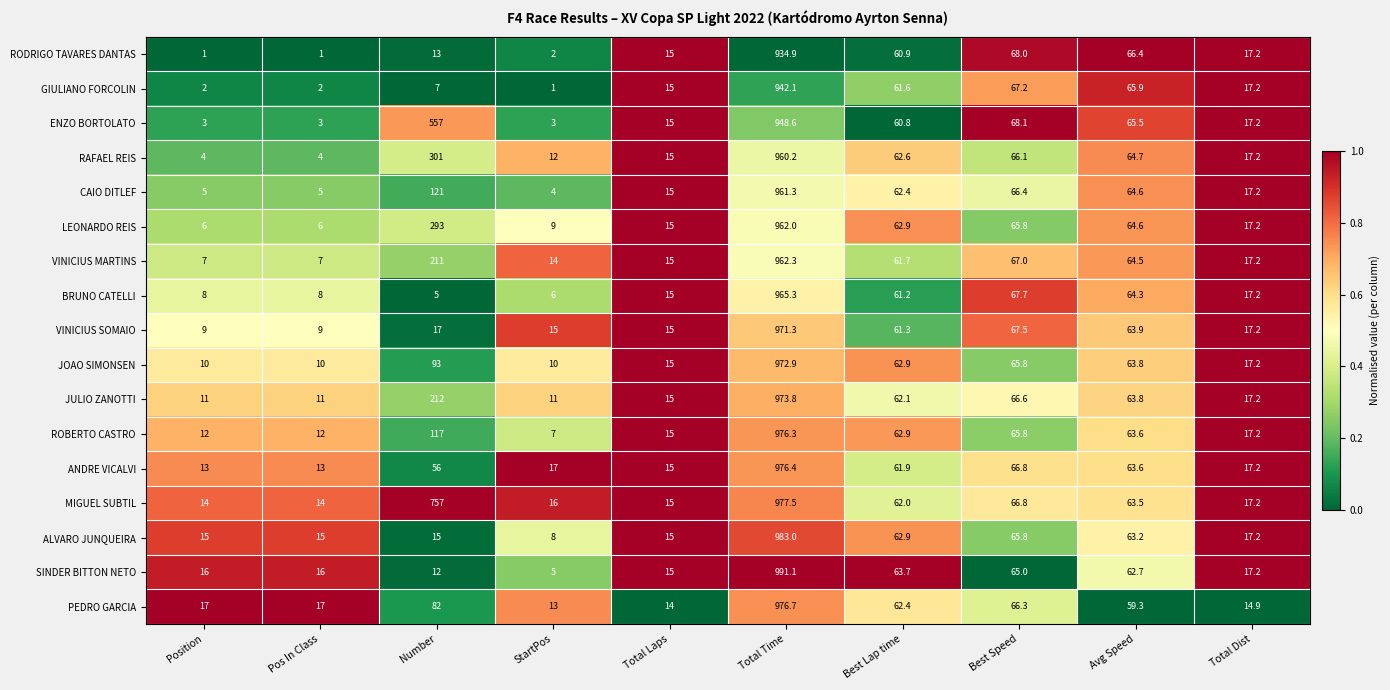

What is the maximum value for MIGUEL SUBTIL?

977.5